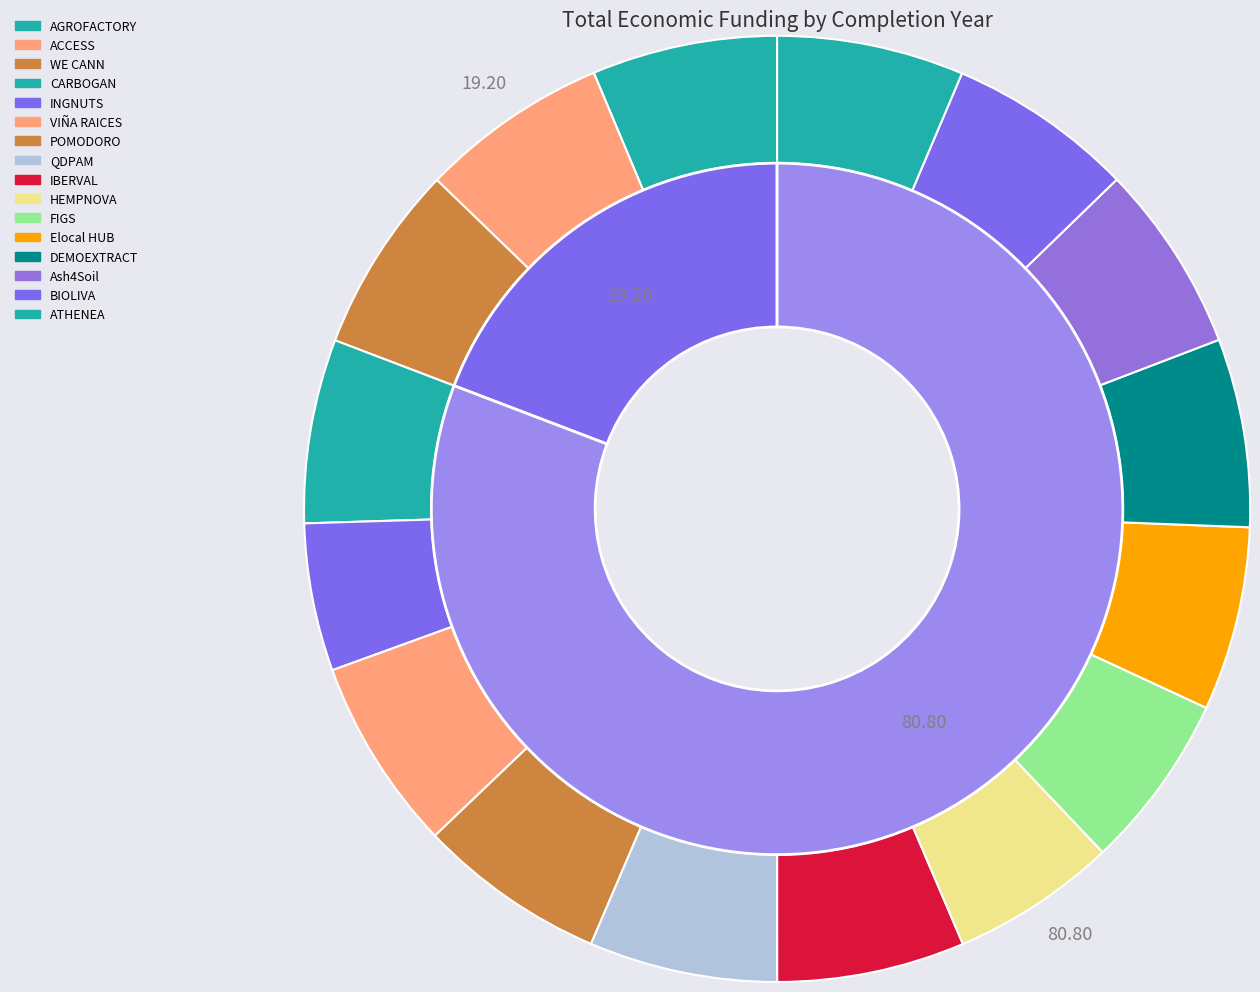

Does AGROFACTORY represent more than half of the total?

No